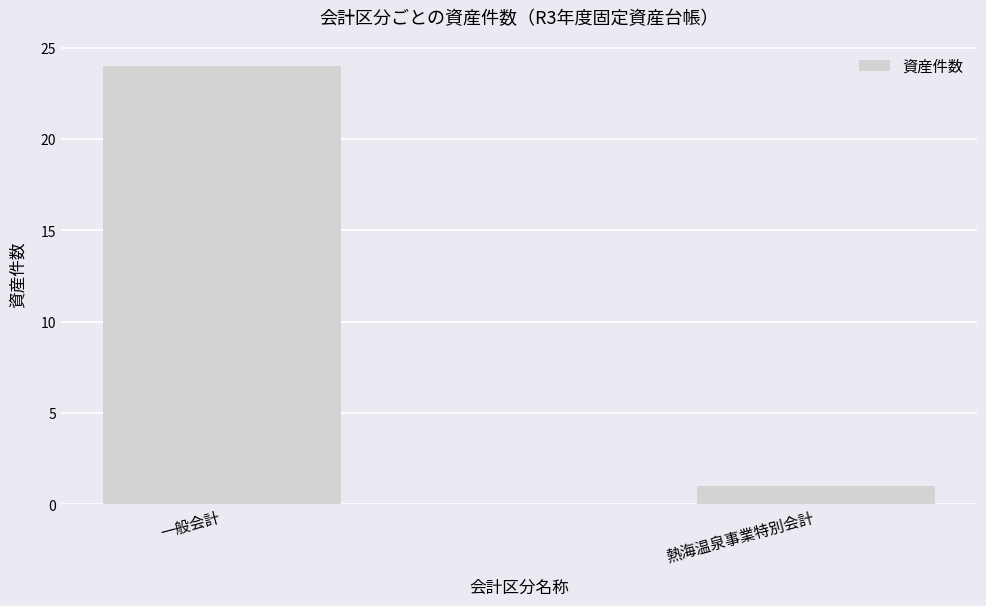

True or false: the data shows 0 at 熱海温泉事業特別会計.

False